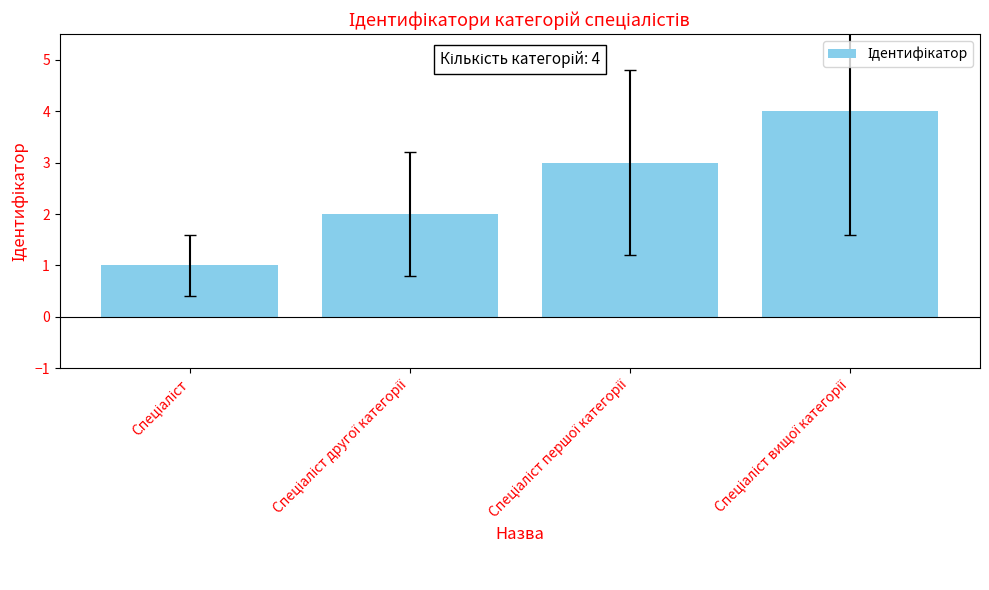

Does the chart contain stacked bars?

No